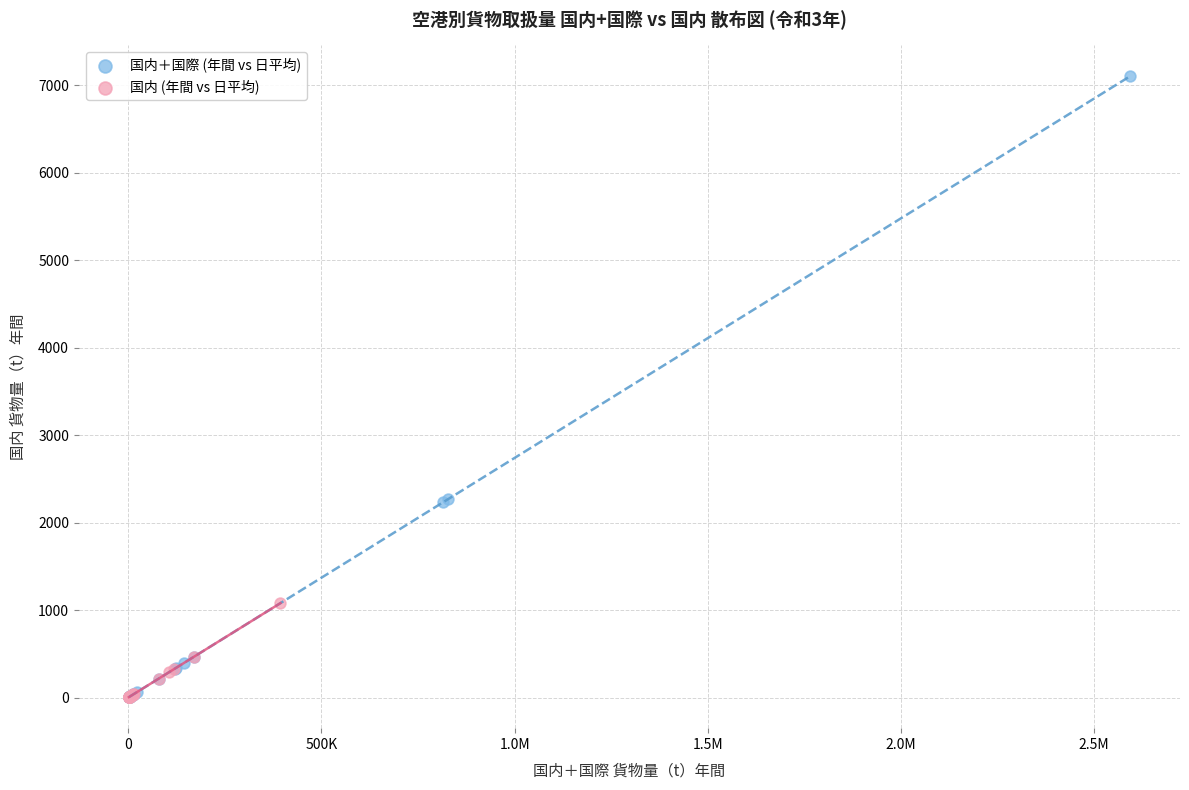

Which series has the widest spread of Y values?

国内＋国際 (年間 vs 日平均)